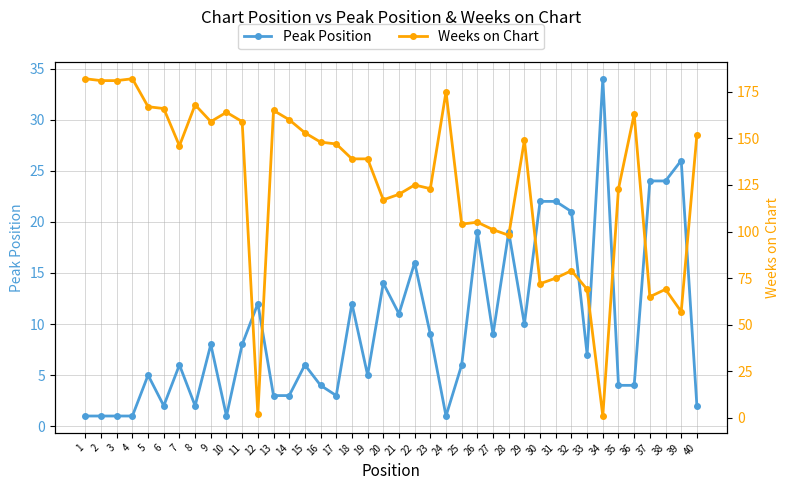

What is the maximum value shown in the chart?

182